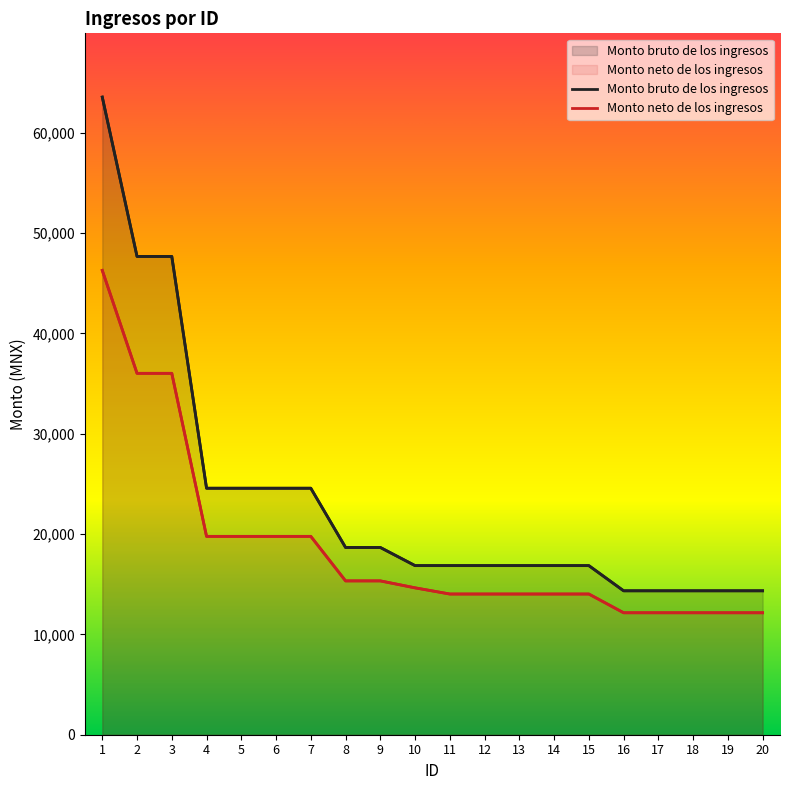

What is the sum of the Monto neto de los ingresos values at 6 and 19?

31930.4